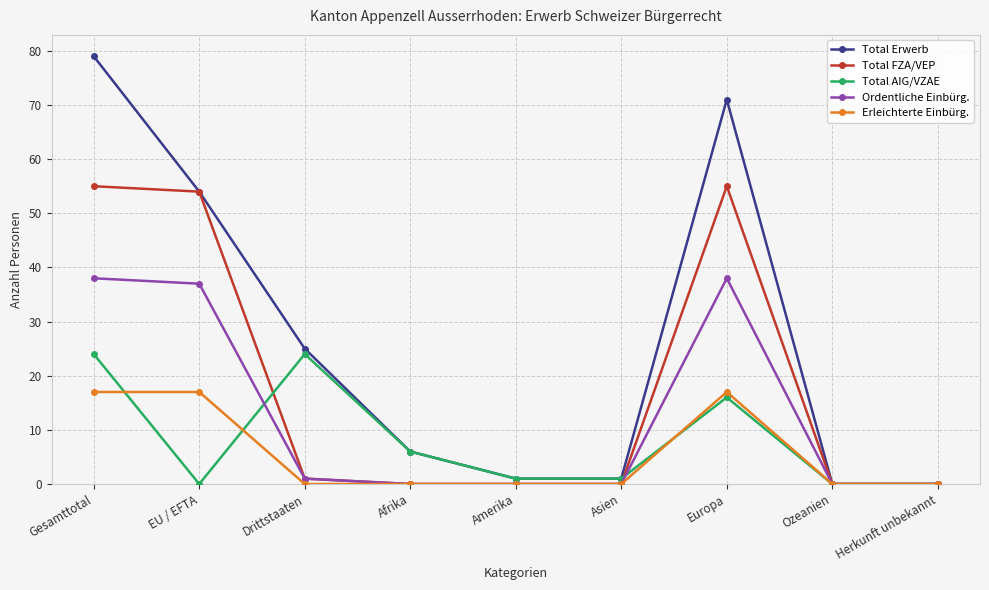

Reading right to left, list all the values displayed in this chart.

Total Erwerb: Herkunft unbekannt=0	Ozeanien=0	Europa=71	Asien=1	Amerika=1	Afrika=6	Drittstaaten=25	EU / EFTA=54	Gesamttotal=79
Total FZA/VEP: Herkunft unbekannt=0	Ozeanien=0	Europa=55	Asien=0	Amerika=0	Afrika=0	Drittstaaten=1	EU / EFTA=54	Gesamttotal=55
Total AIG/VZAE: Herkunft unbekannt=0	Ozeanien=0	Europa=16	Asien=1	Amerika=1	Afrika=6	Drittstaaten=24	EU / EFTA=0	Gesamttotal=24
Ordentliche Einbürg.: Herkunft unbekannt=0	Ozeanien=0	Europa=38	Asien=0	Amerika=0	Afrika=0	Drittstaaten=1	EU / EFTA=37	Gesamttotal=38
Erleichterte Einbürg.: Herkunft unbekannt=0	Ozeanien=0	Europa=17	Asien=0	Amerika=0	Afrika=0	Drittstaaten=0	EU / EFTA=17	Gesamttotal=17